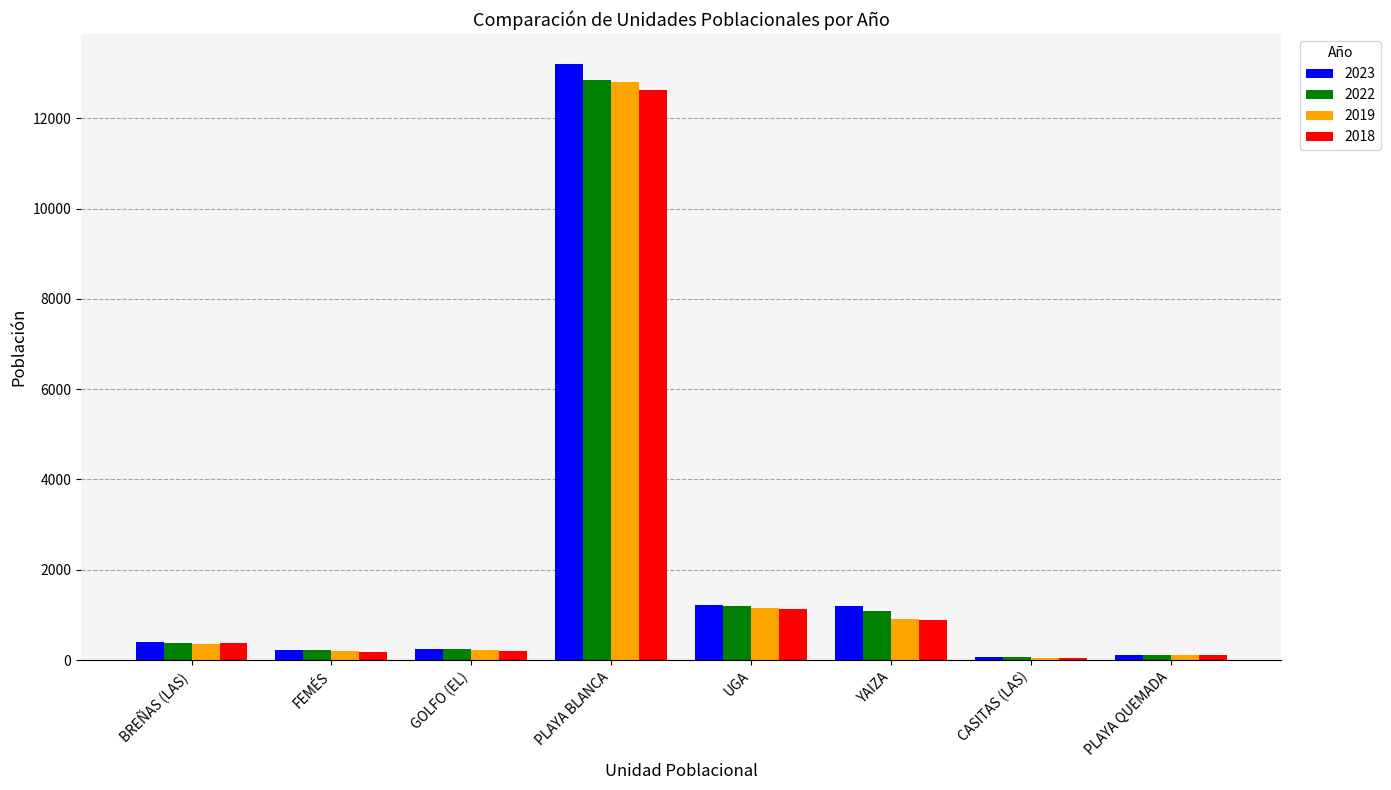

What is the lowest value of the 2018 series?

54